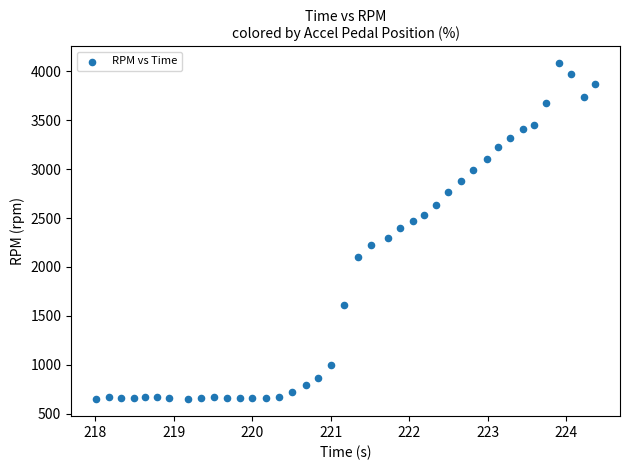

What is the range of Y values (max minus min)?

3435